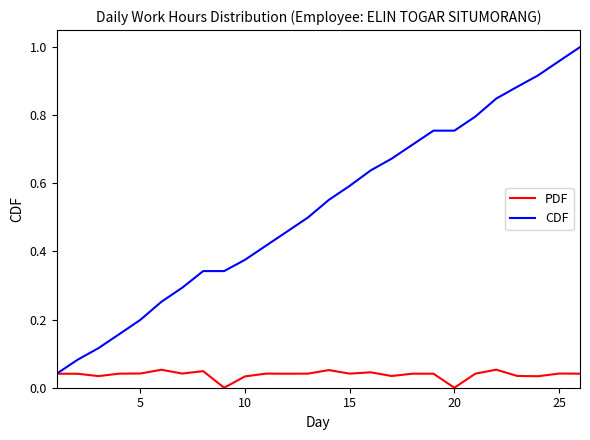

Which series has the widest spread of values?

CDF